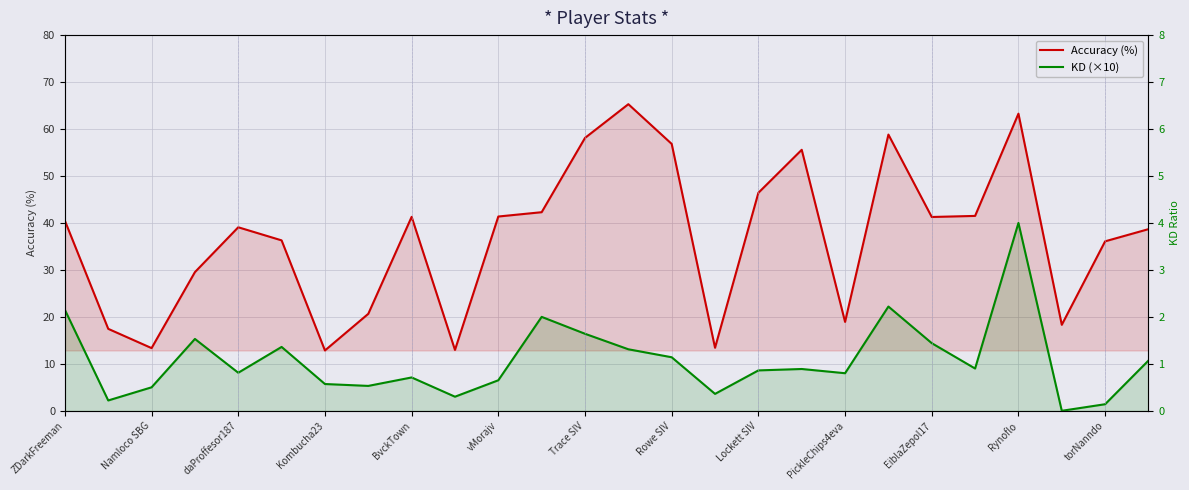

Which series has the widest spread of values?

Accuracy (%)